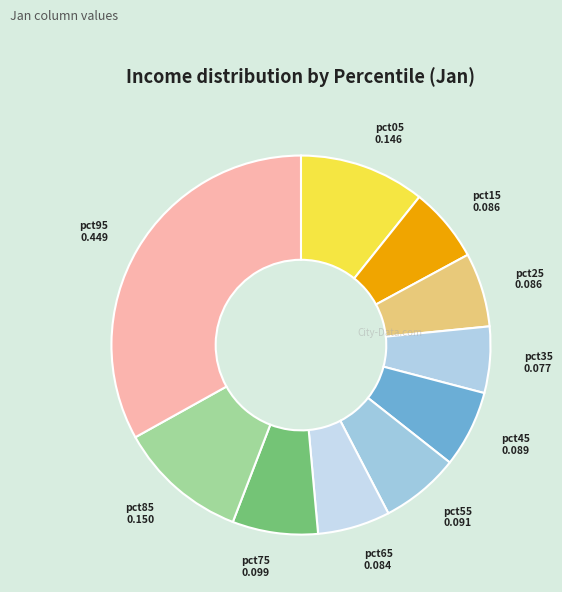

Does any single category account for the majority?

No